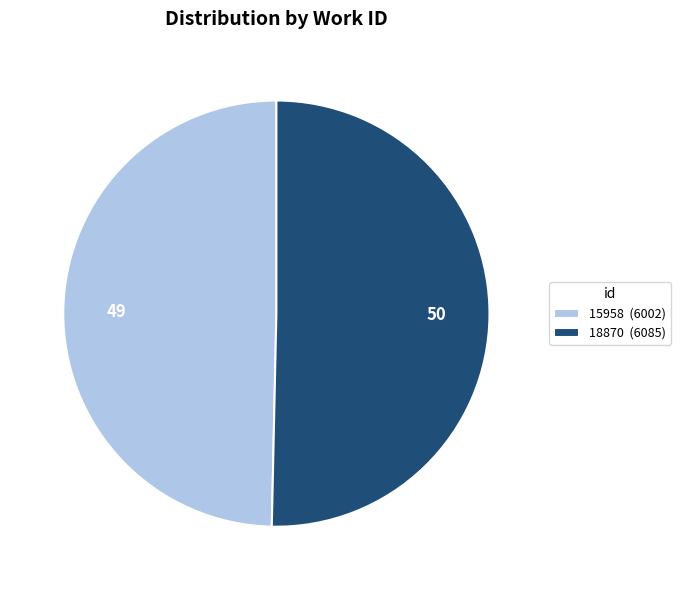

Between 15958 (6002) and 18870 (6085), which is larger?

18870 (6085)